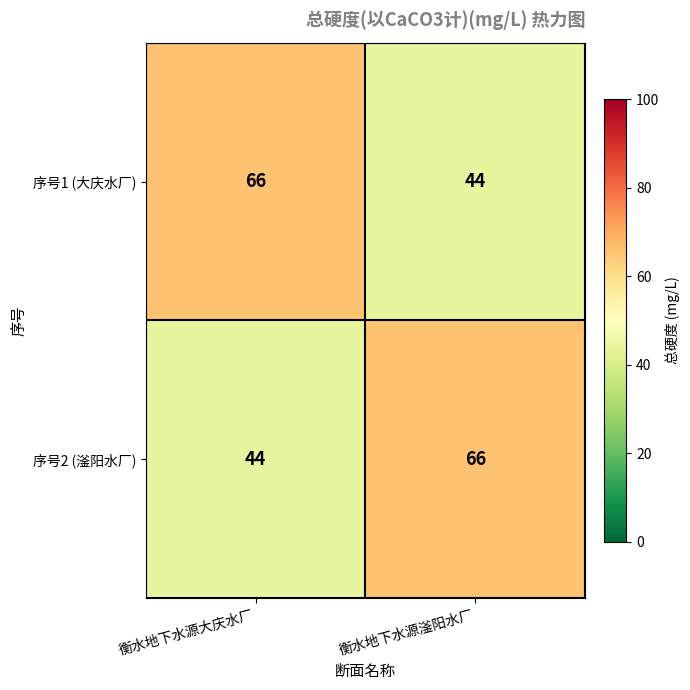

True or false: 序号2 (滏阳水厂) has a value of 44 at 衡水地下水源大庆水厂.

True